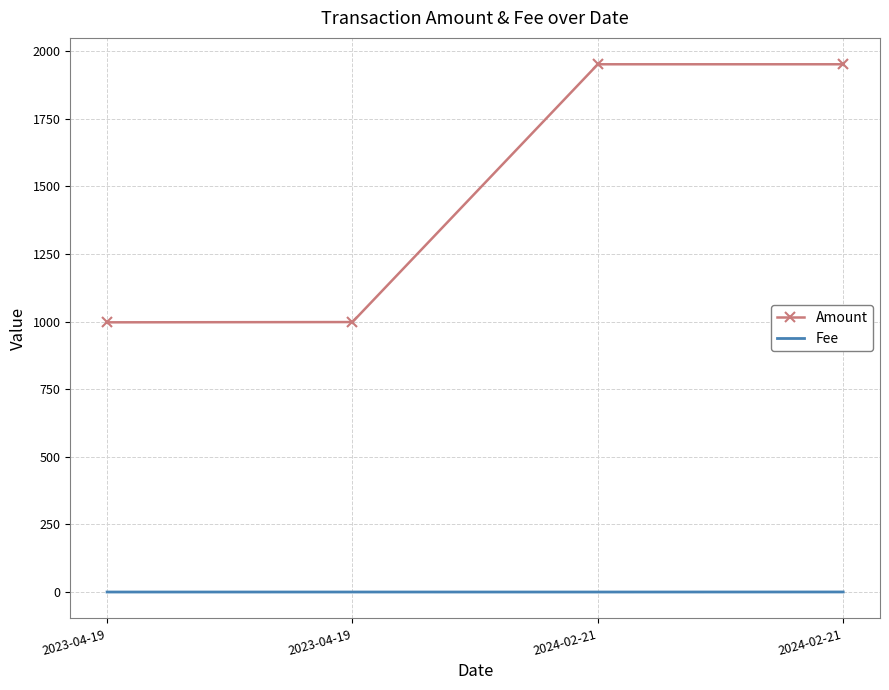

Reading right to left, transcribe all the data shown in this chart.

Amount: 2024-02-21=1951.9	2024-02-21=1951.9	2023-04-19=998.5	2023-04-19=997.5
Fee: 2024-02-21=0.2	2024-02-21=0.0	2023-04-19=0.1	2023-04-19=0.0